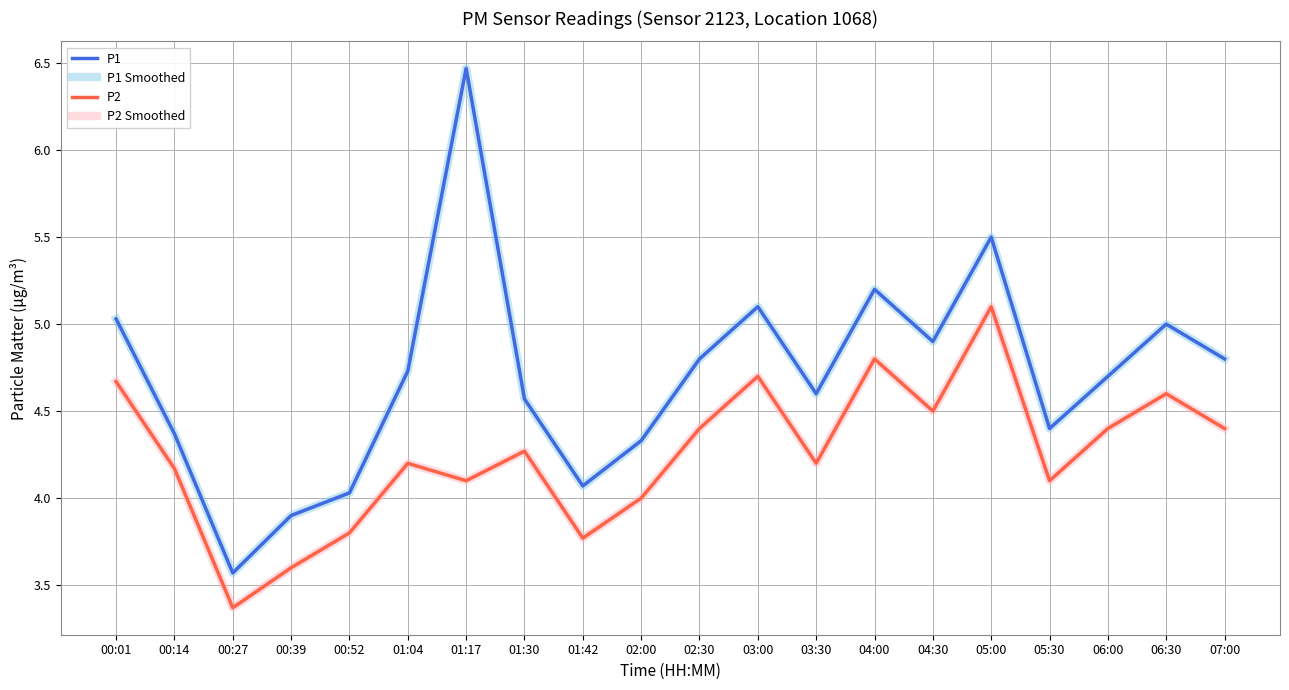

Does the chart have visible grid lines?

Yes